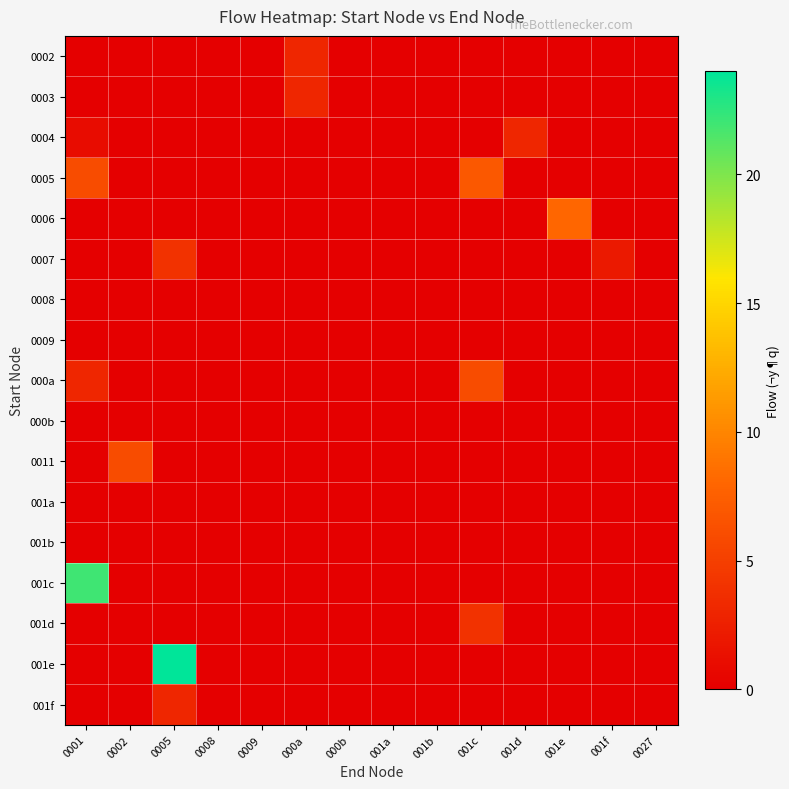

What is the spread (max minus min) of values at 0001?

22